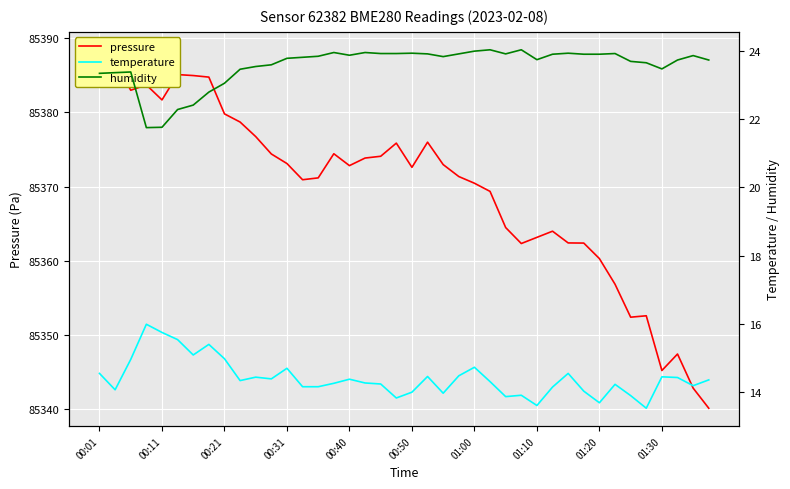

Is this an area chart (filled region under the line)?

No